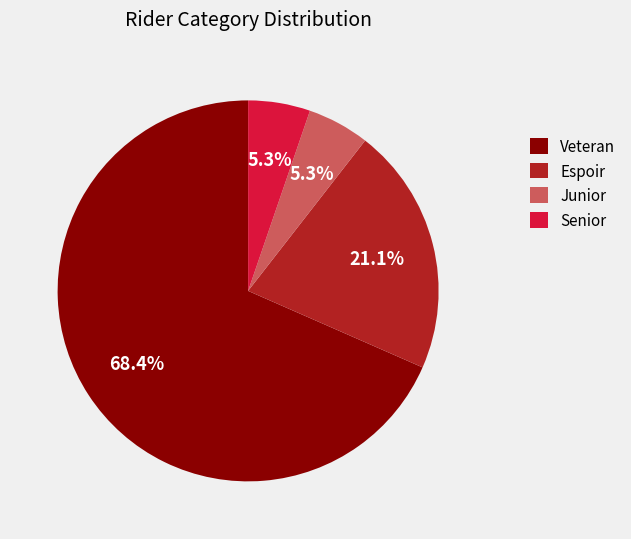

What is the largest slice in the pie chart?

Veteran